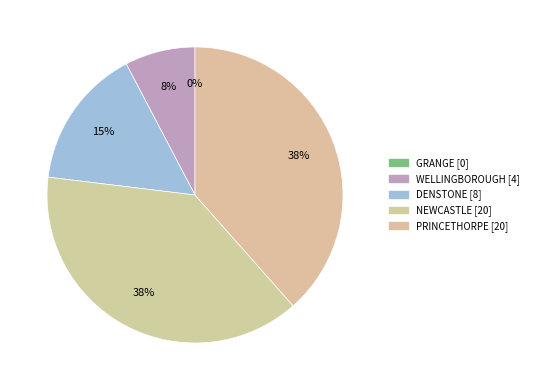

What is the smallest slice in the pie chart?

GRANGE